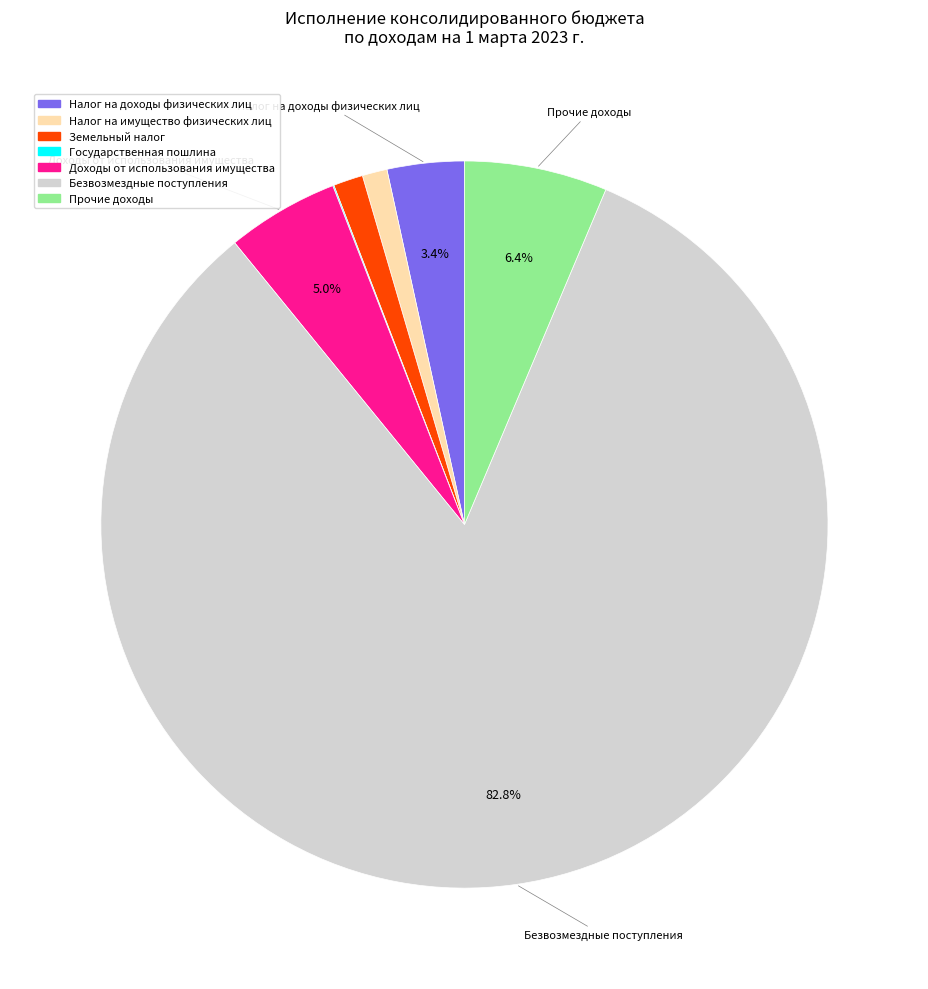

What portion of the pie excludes Прочие доходы?

93.6%